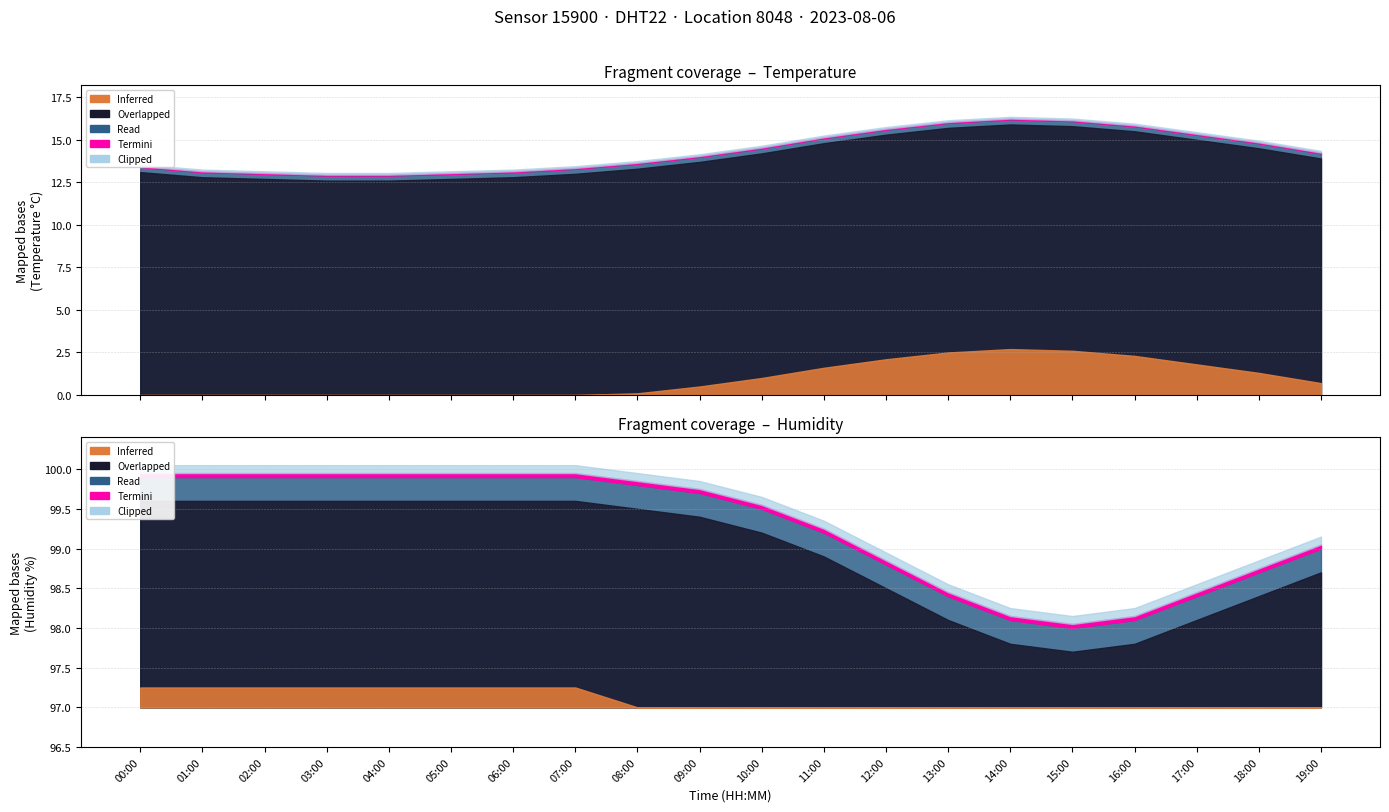

Where is the first local minimum for humidity?

15:00